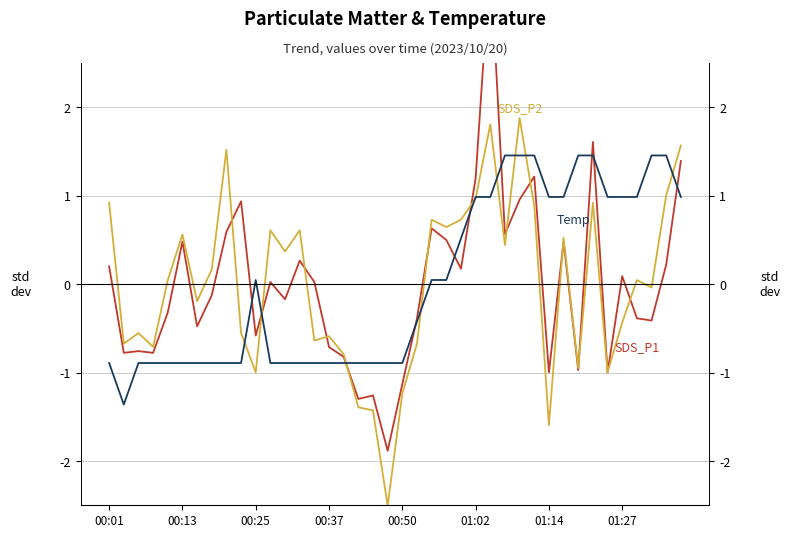

How many lines are shown in the chart?

3